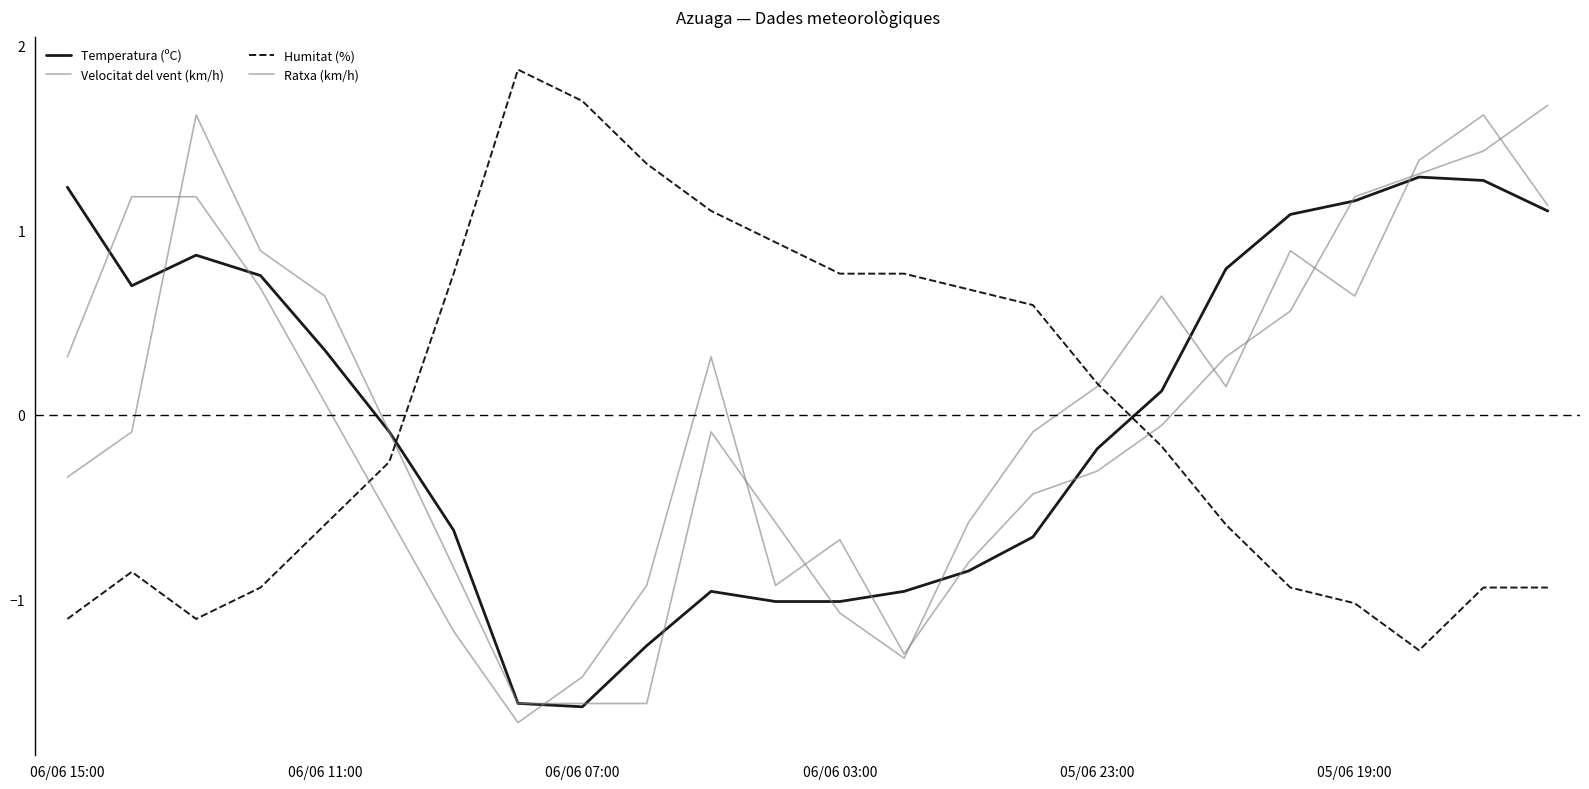

How many values in the Velocitat del vent (km/h) series exceed 0?

11